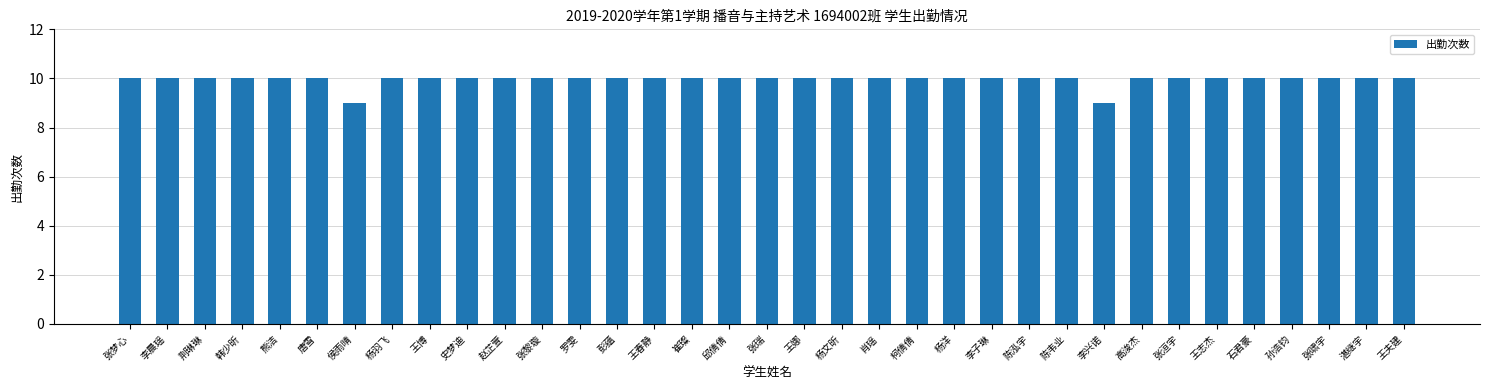

What is the maximum value shown in the chart?

10